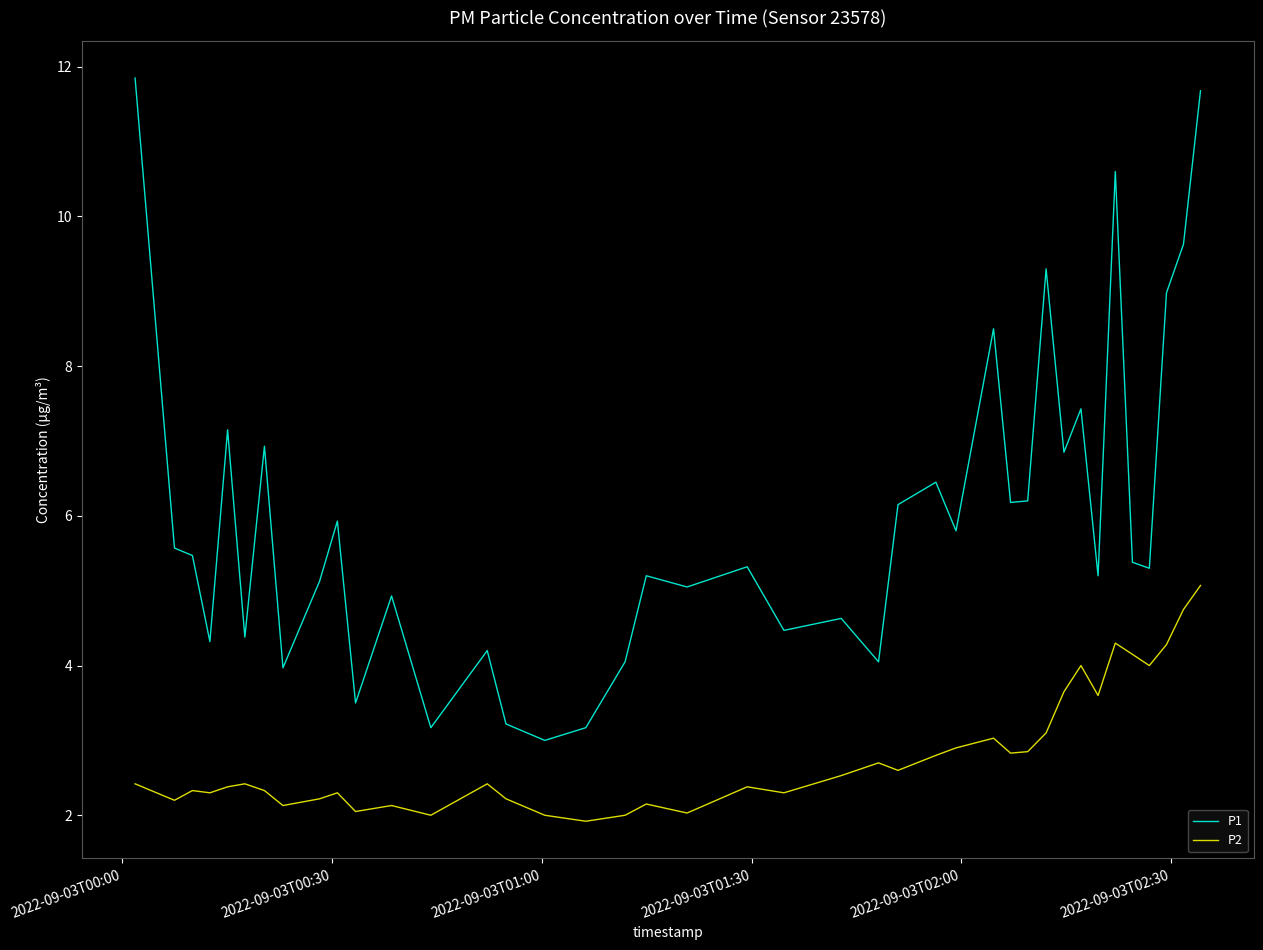

Which series has the widest spread of values?

P1